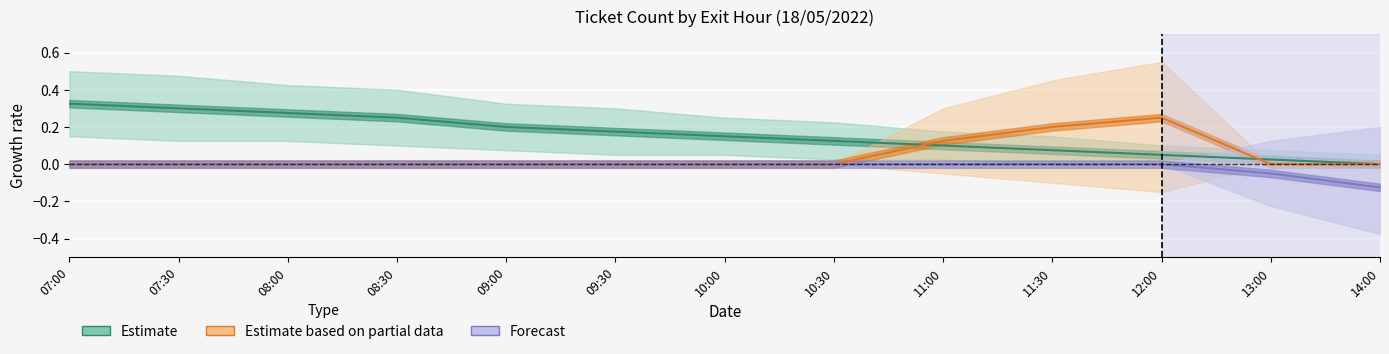

True or false: Estimate based on partial data and Forecast intersect in this chart.

False